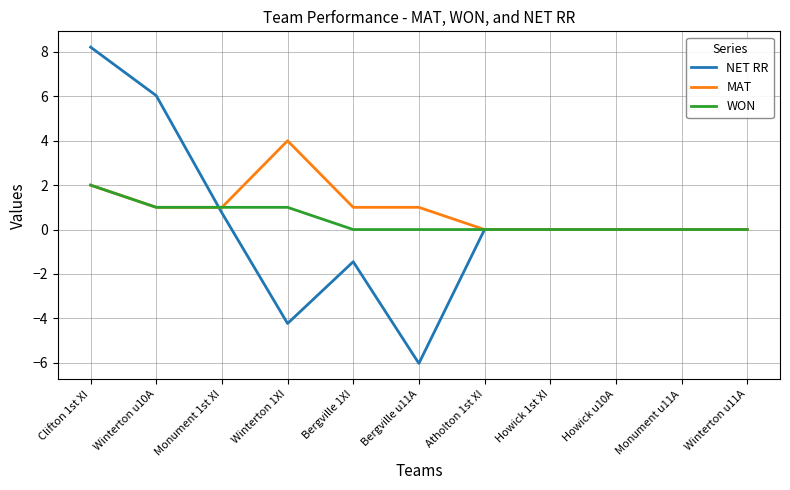

The value of NET RR at Atholton 1st XI is 9.5. True or false?

False